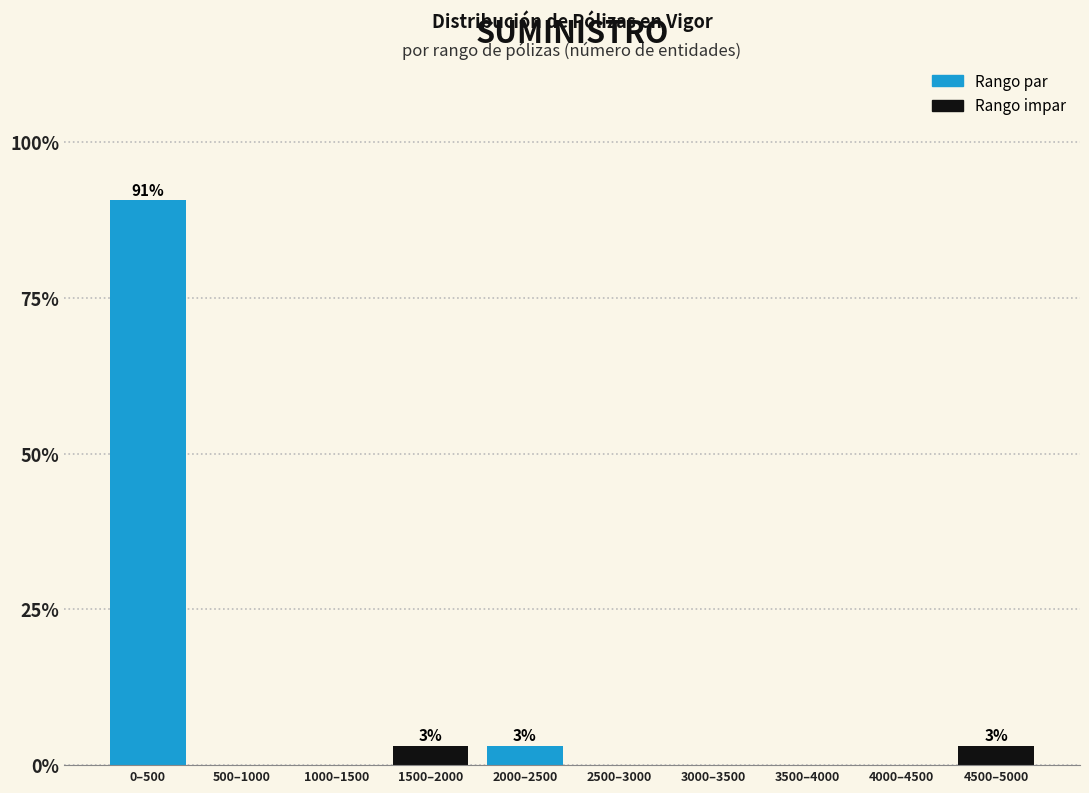

Reading right to left, what are all the values shown in this chart?

4500–5000=3.1	4000–4500=0.0	3500–4000=0.0	3000–3500=0.0	2500–3000=0.0	2000–2500=3.1	1500–2000=3.1	1000–1500=0.0	500–1000=0.0	0–500=90.6